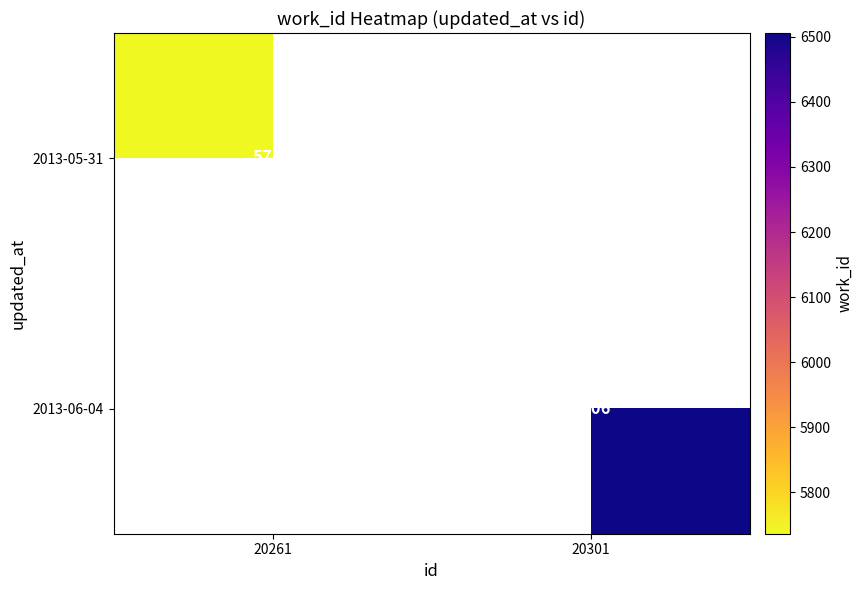

Which series has the widest spread of values?

2013-05-31